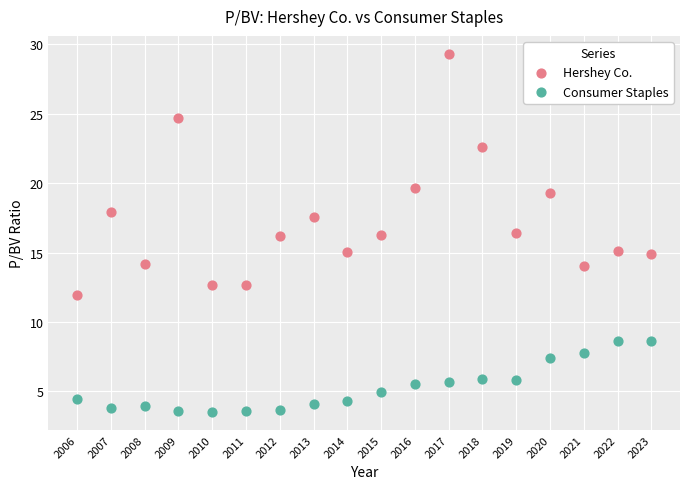

What are all the series names shown in the legend?

Hershey Co., Consumer Staples